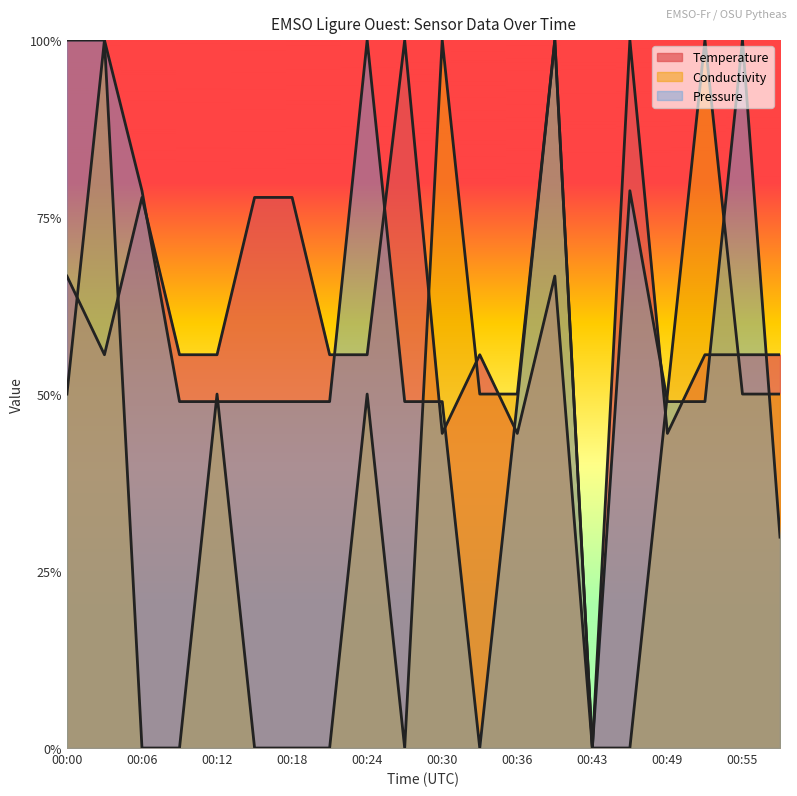

Is it true that Conductivity equals 1.7 at 00:40?

False